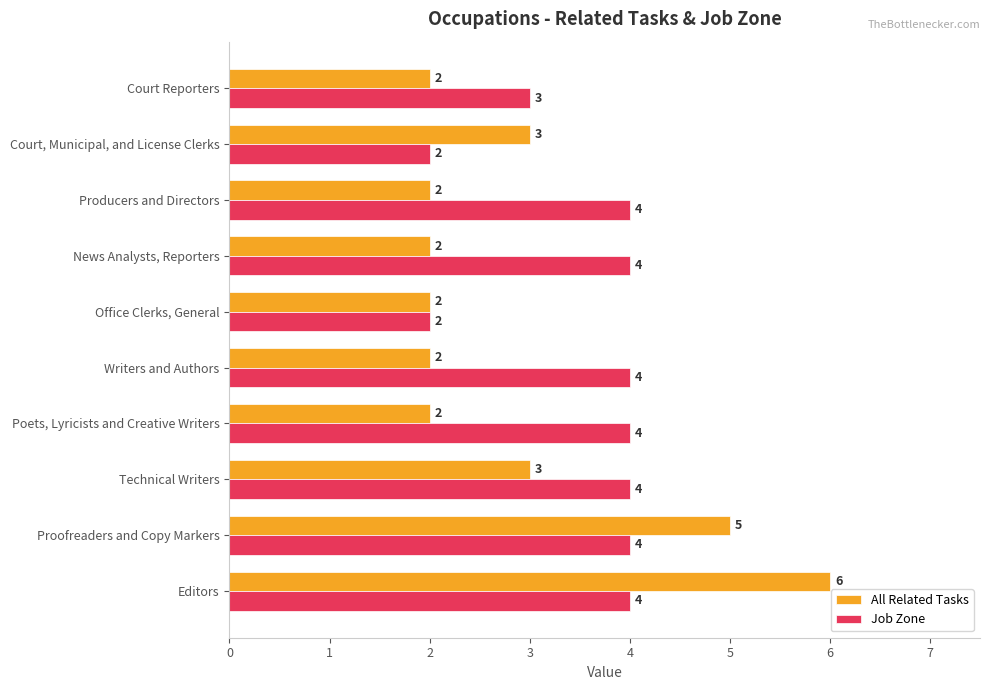

Count the Job Zone values in the range 3 to 4.

8